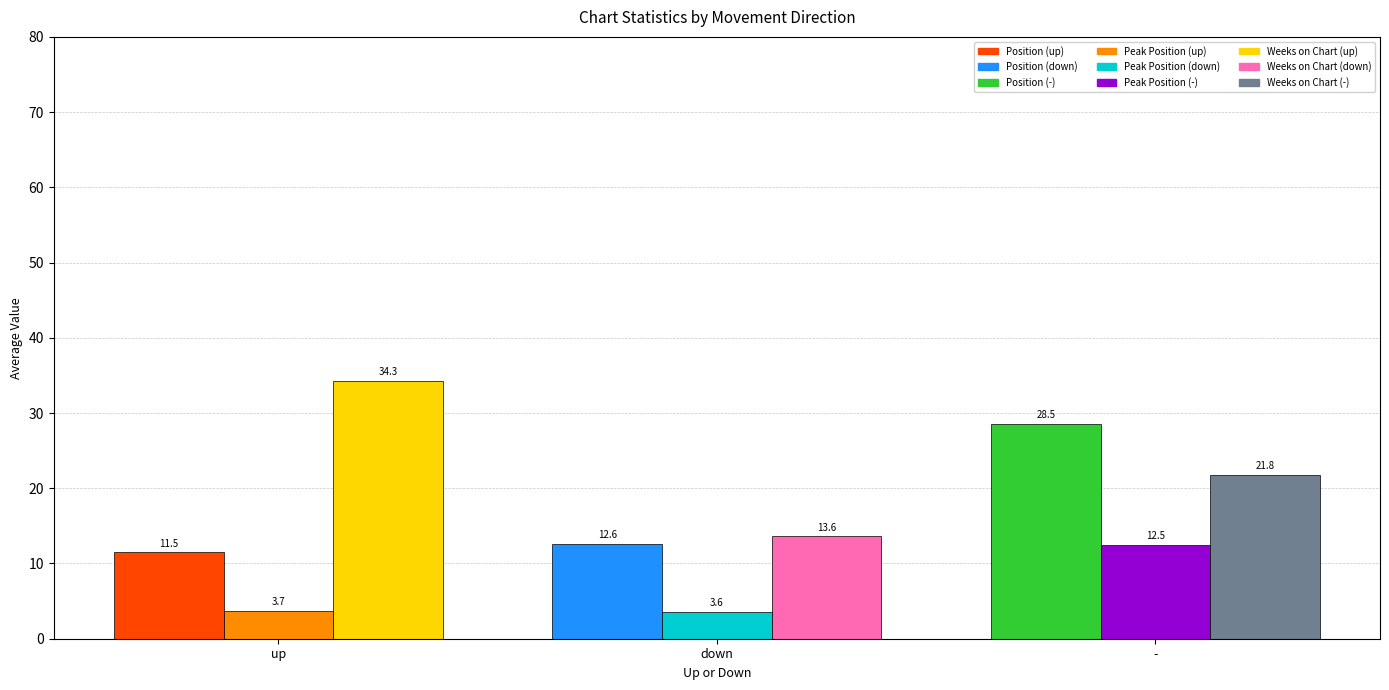

What is the maximum value shown in the chart?

34.3